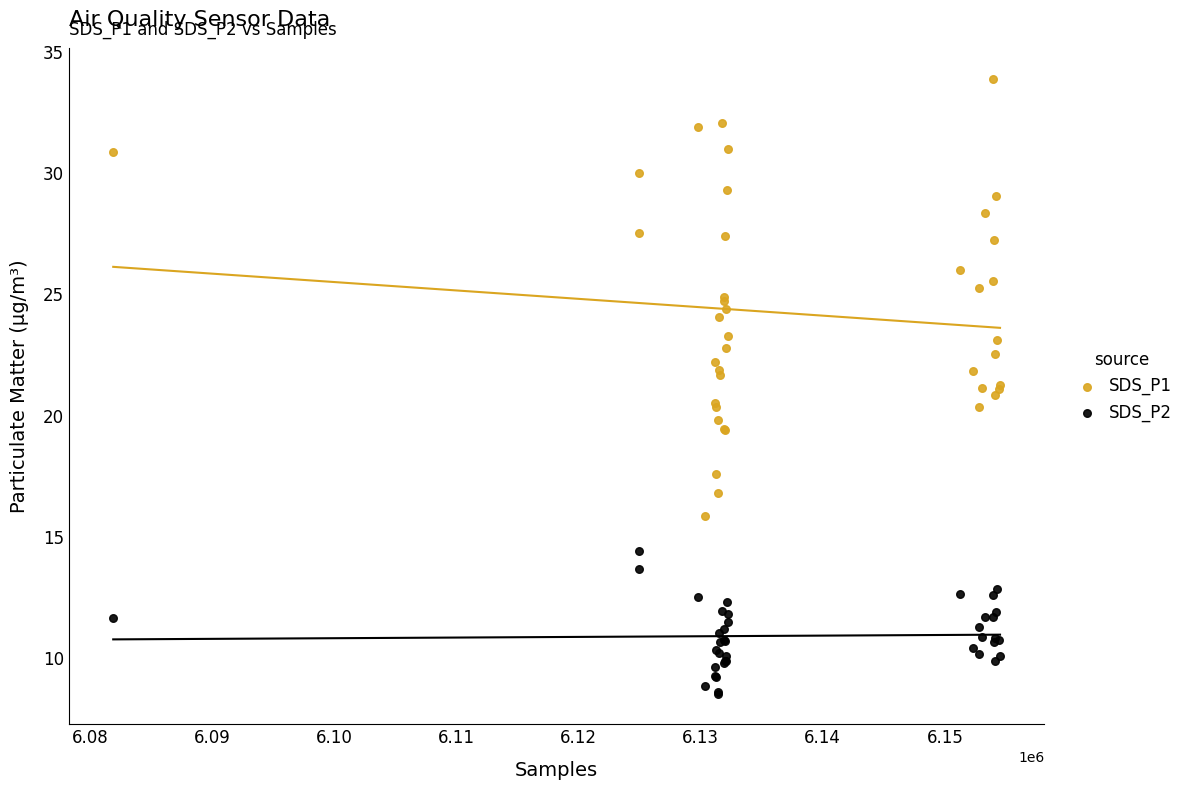

Which series has the widest spread of Y values?

SDS_P1